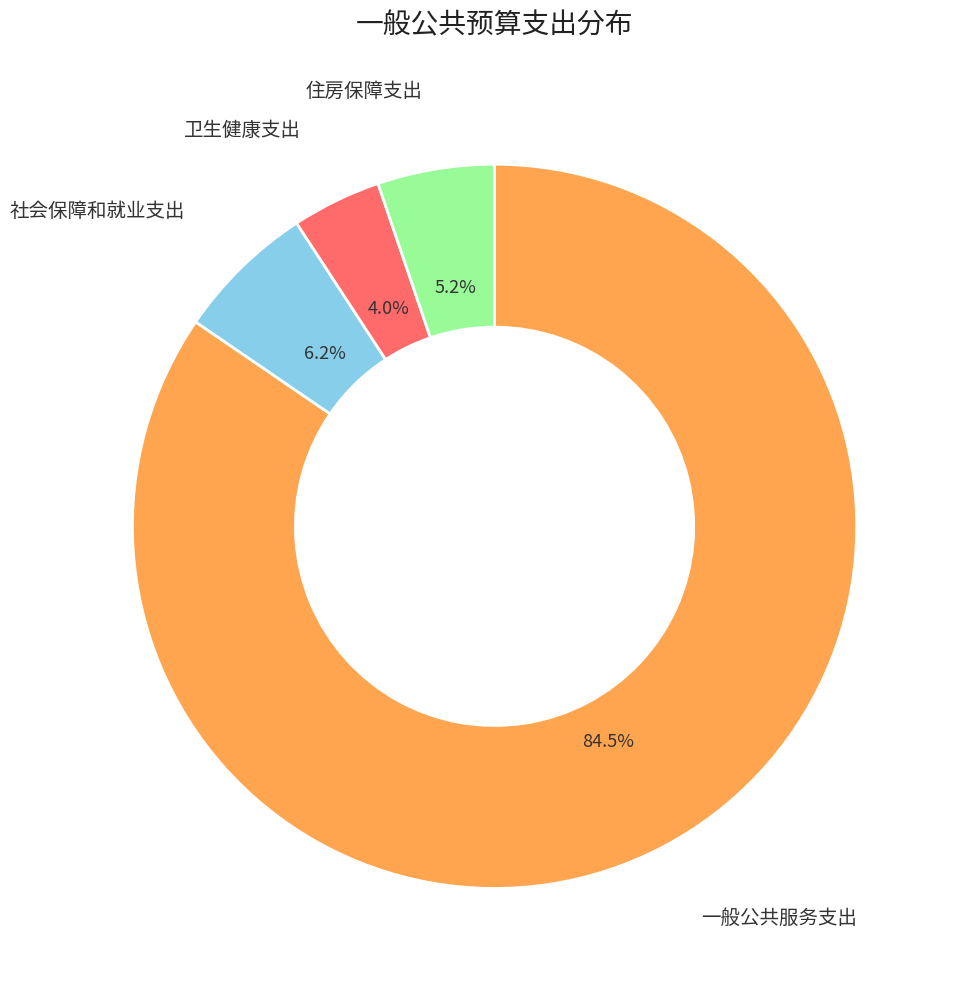

To the nearest percent, what is the average slice percentage?

25%